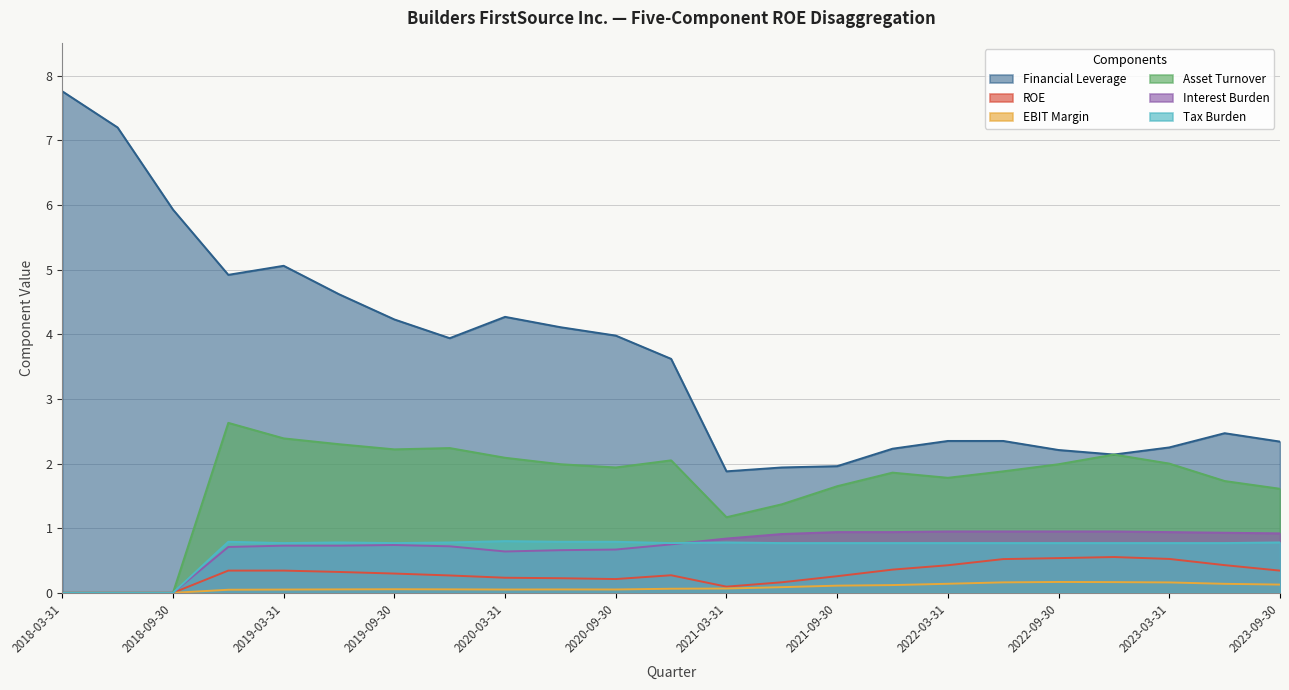

How many interior local peaks does the ROE series have?

3